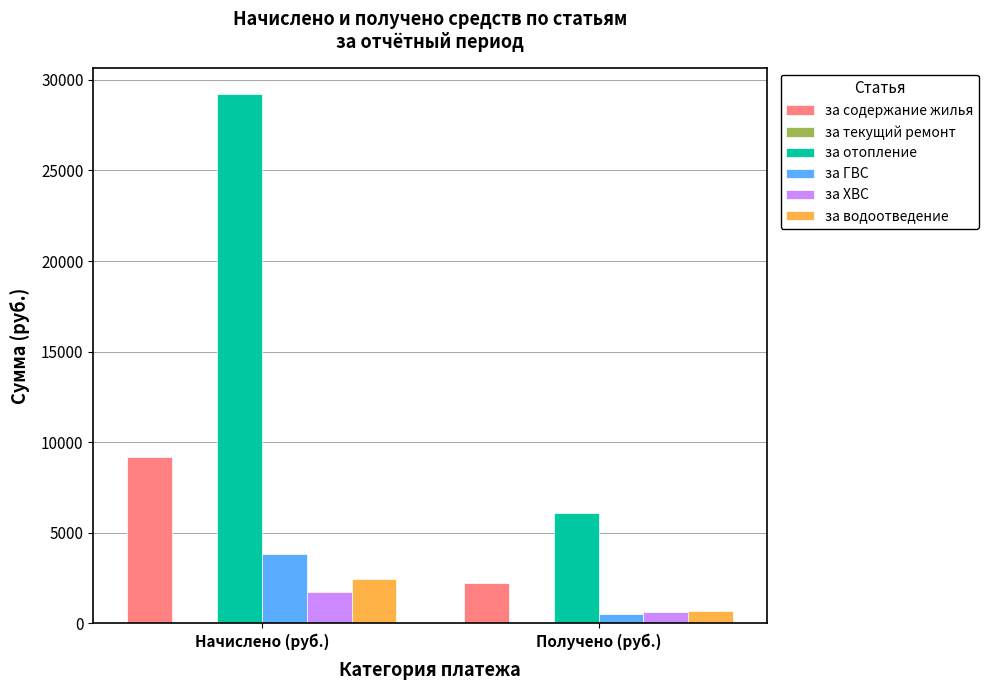

What is the maximum value shown in the chart?

29214.2